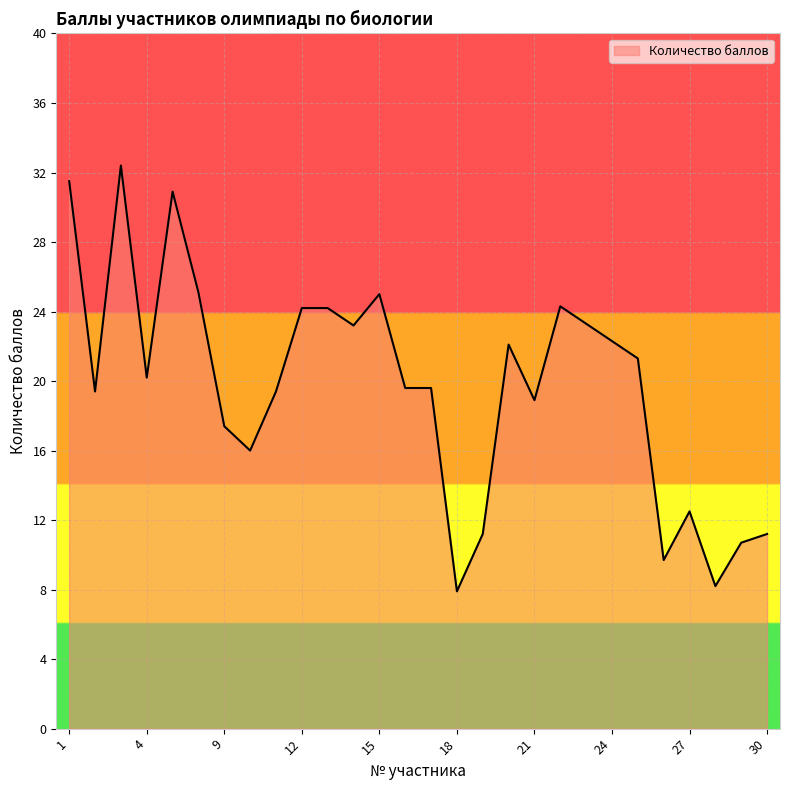

What is the difference between the maximum and minimum values?

24.5